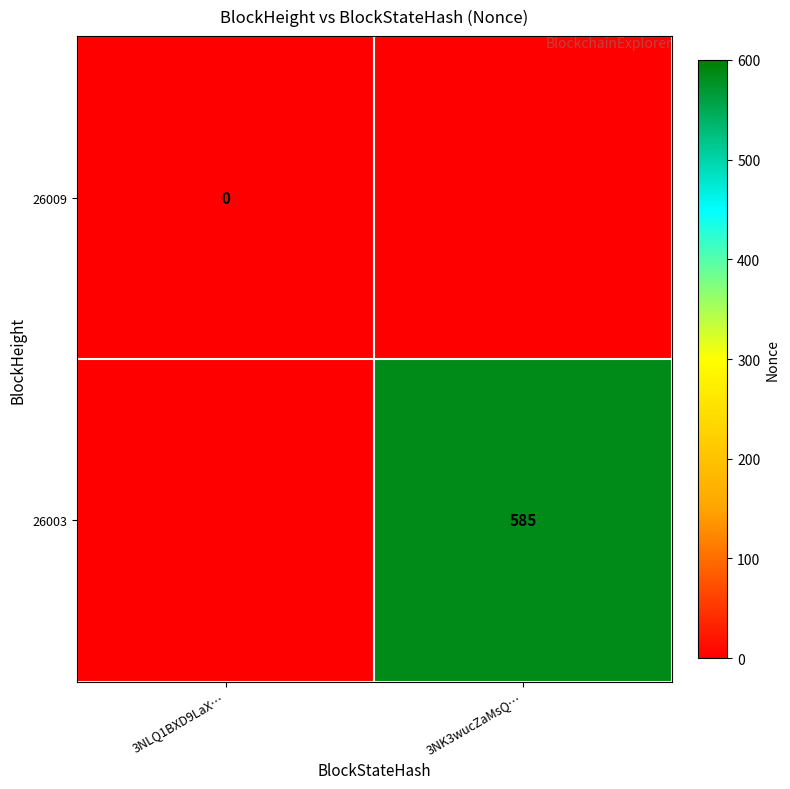

Is it true that 26003 equals 585 at 3NK3wucZaMsQ…?

True